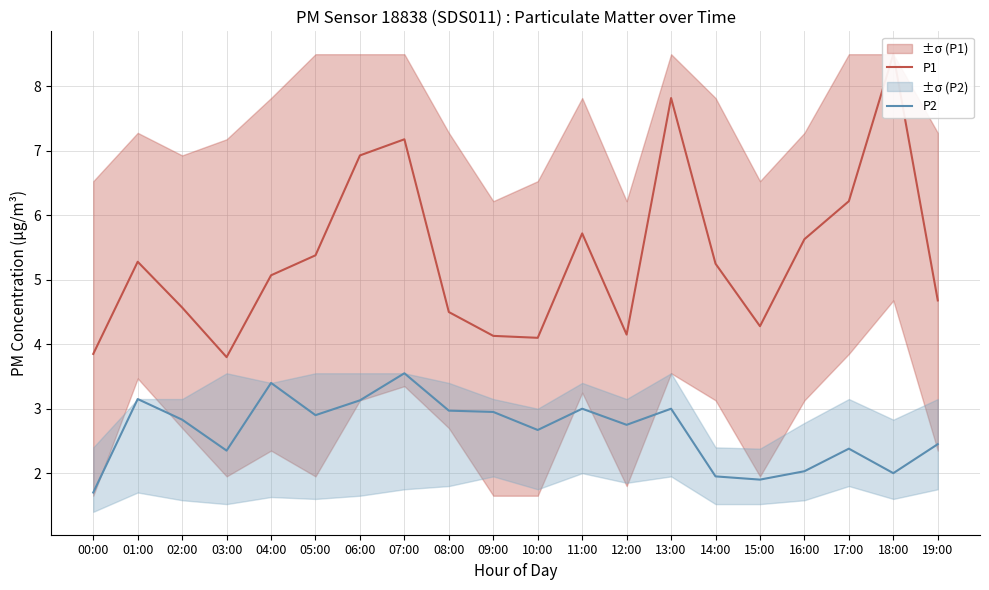

In P2, how many points are higher than both neighbors (excluding endpoints)?

6